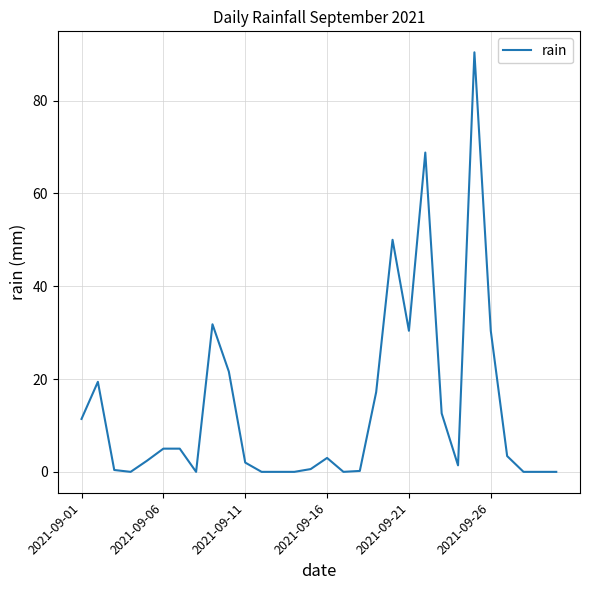

What is the greatest value displayed?

90.4